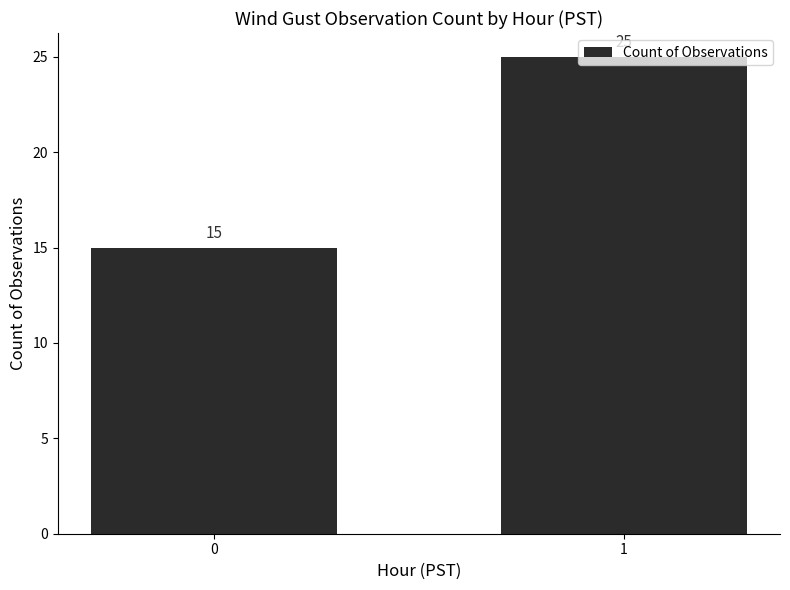

Reading left to right, what are all the values shown in this chart?

15	25